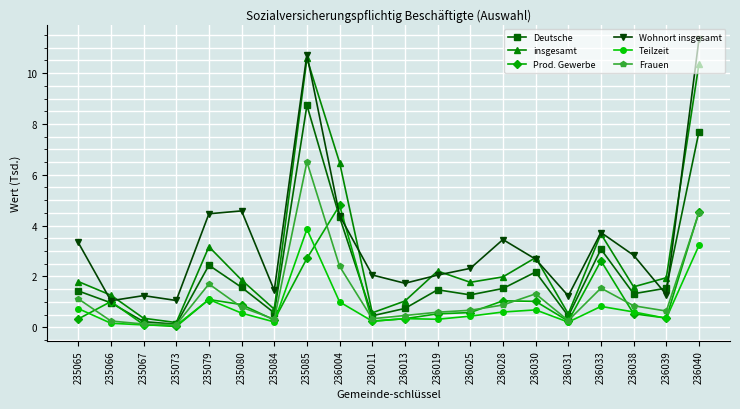

True or false: Deutsche has more than 0 interior local peaks.

True